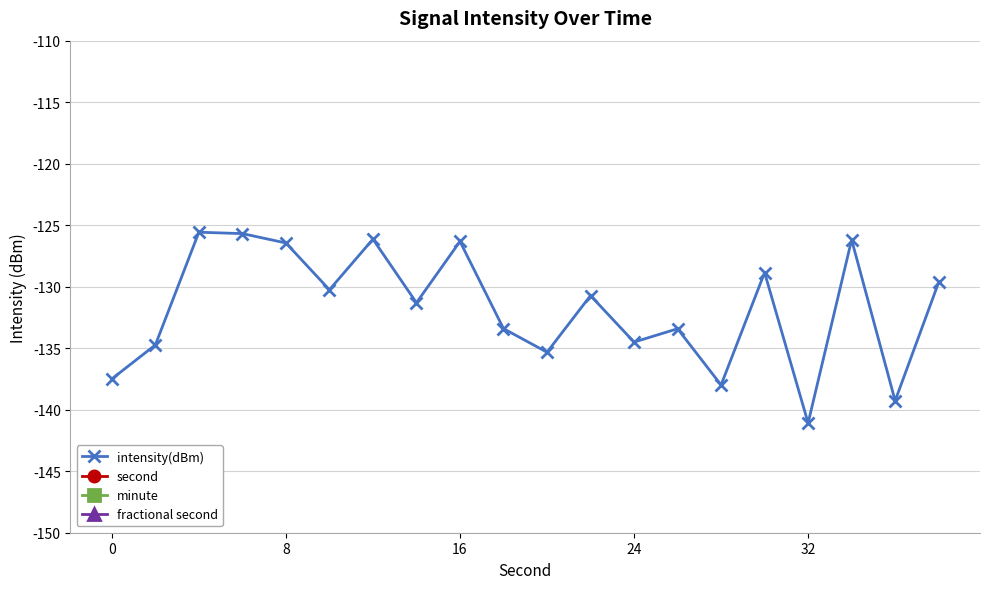

Between 13 and 14, which series saw the biggest shift?

intensity(dBm)